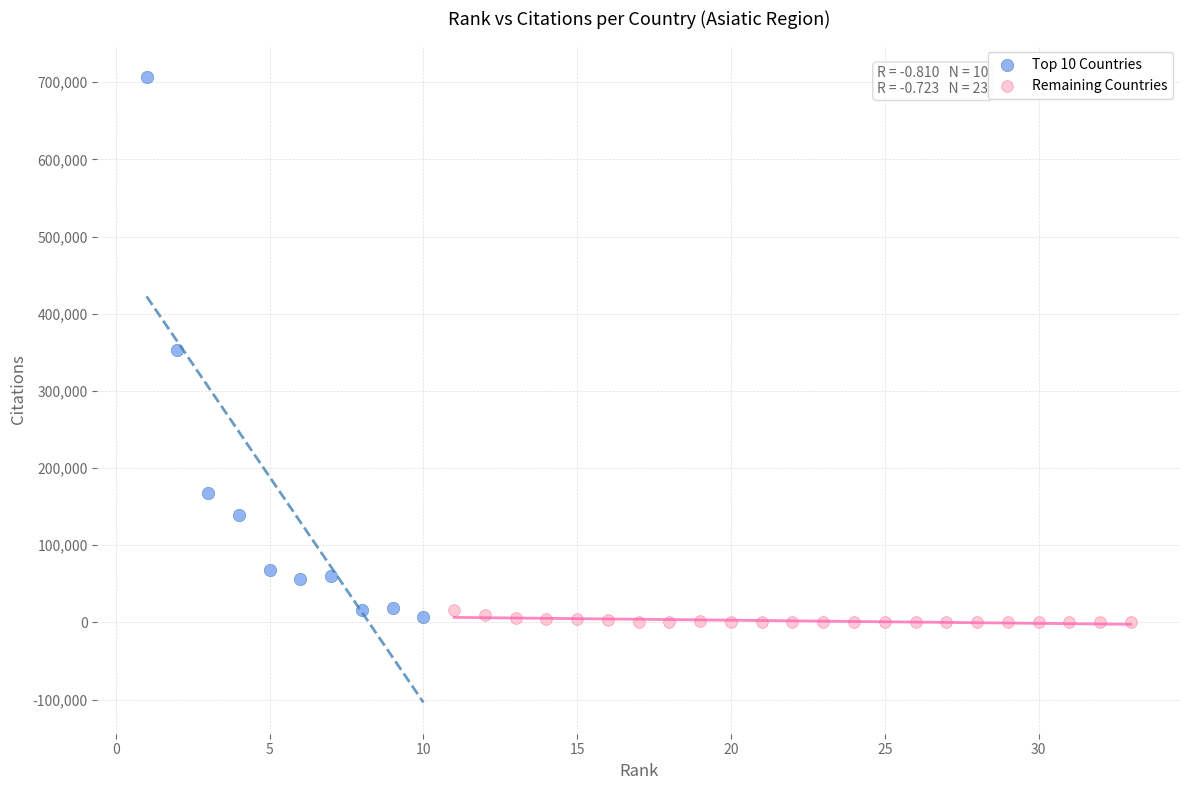

Which series has the largest Y range (max minus min)?

Top 10 Countries